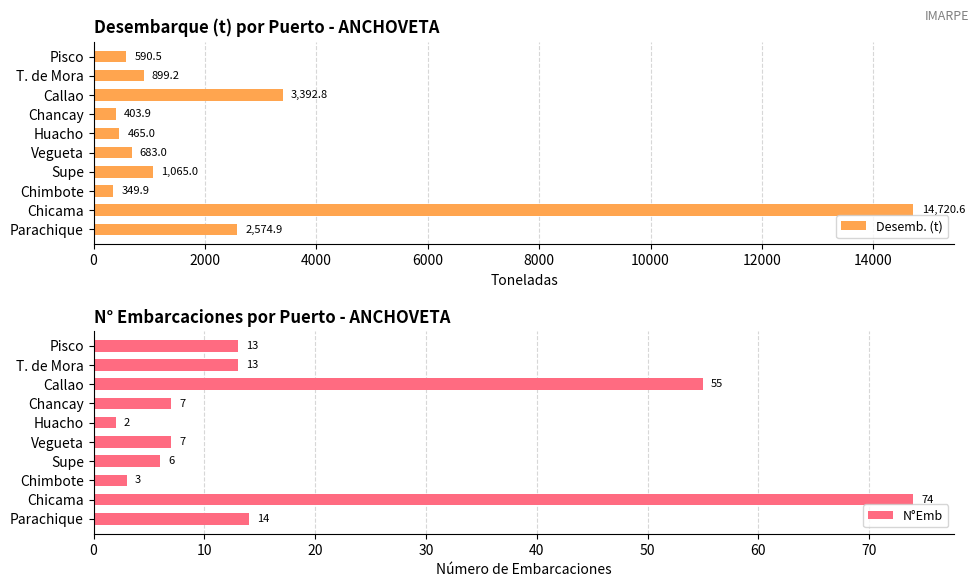

List the series in order of their overall mean, lowest first.

N°Emb, Desemb. (t)